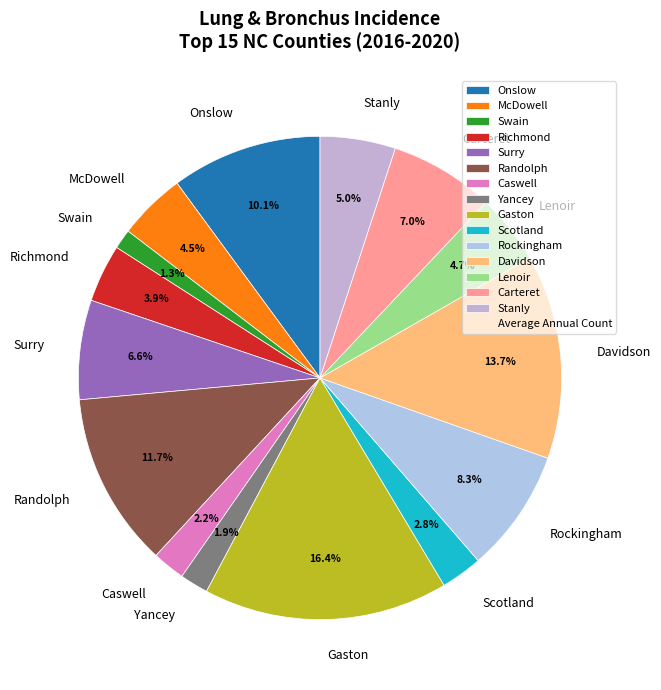

To the nearest percent, what percentage of the pie is Surry?

7%